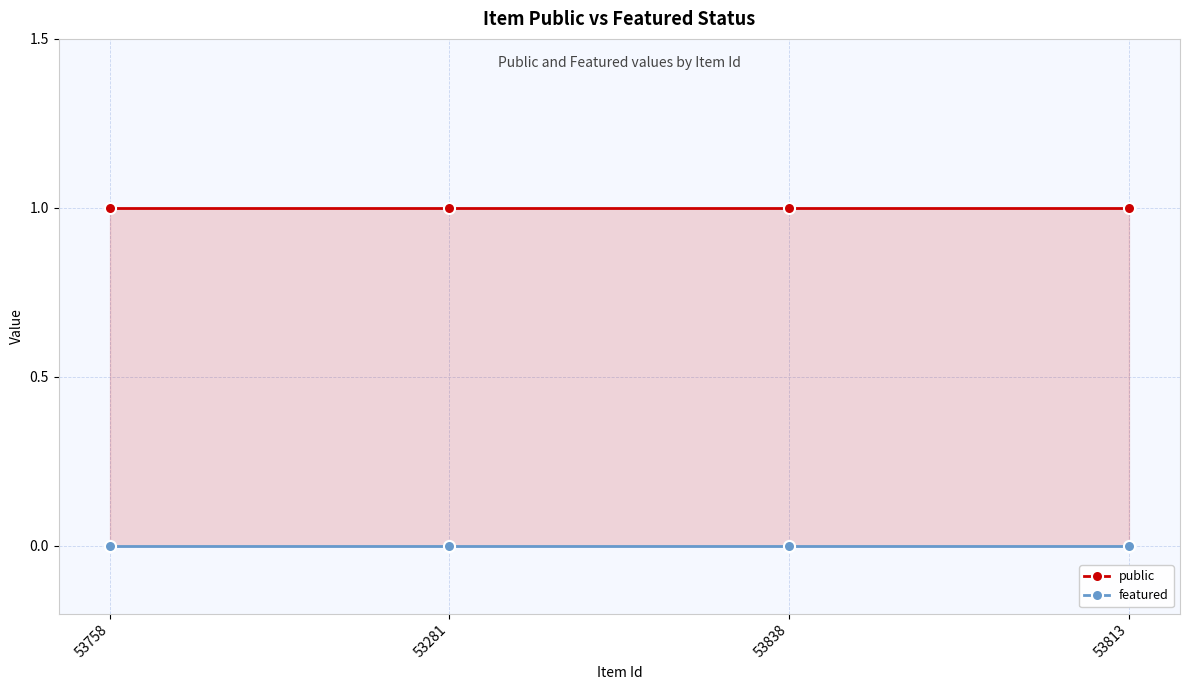

True or false: public and featured intersect in this chart.

False